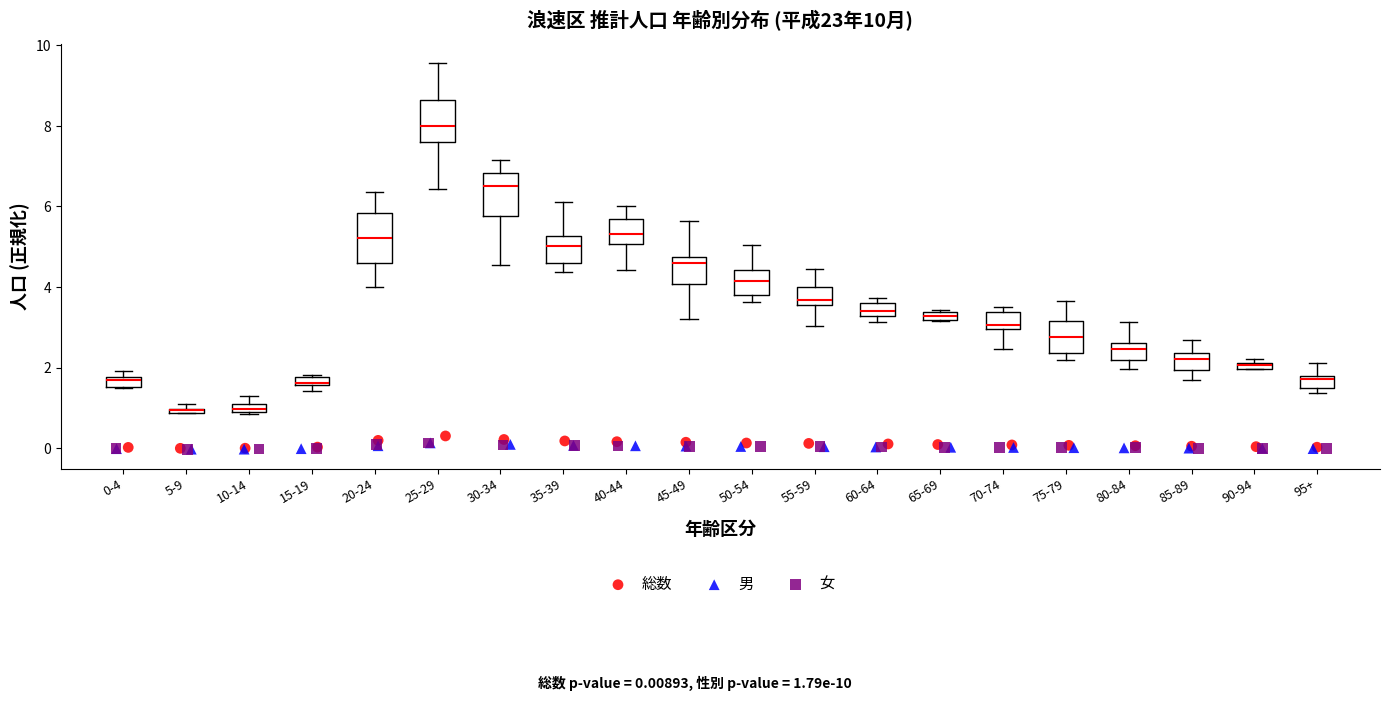

Where does the median line of the box for 50-54 sit on the y-axis? The values are not printed on the chart, so give them approximately, as read against the axis.

4.2